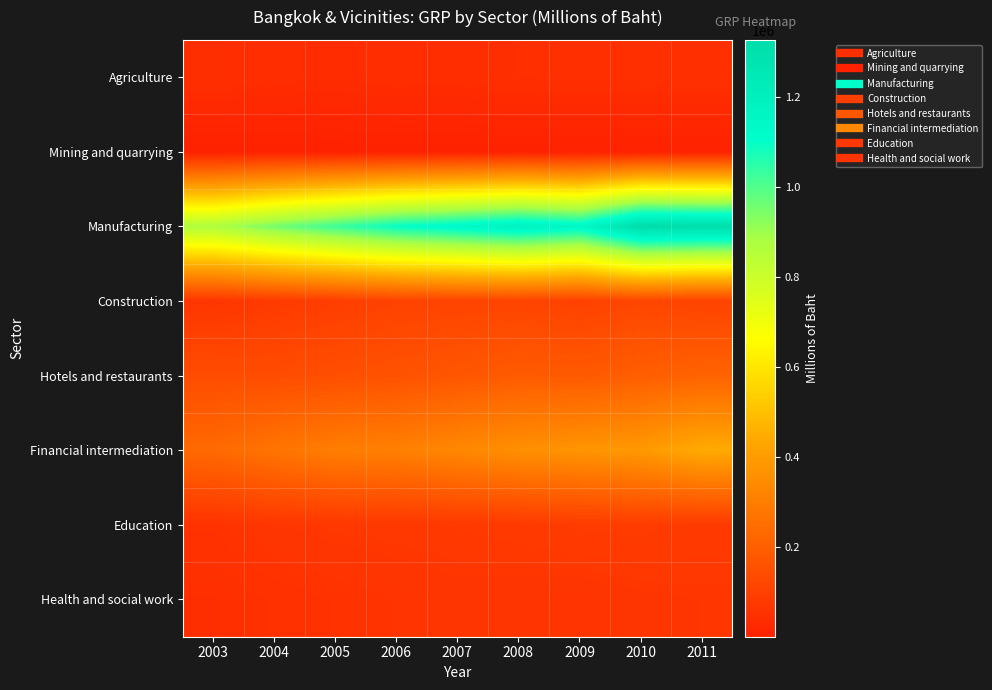

At which category is the sum across all series the highest?

2011